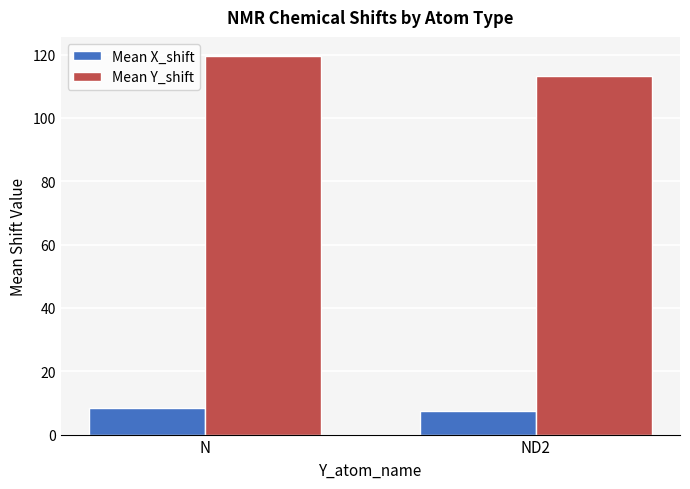

How many categories are shown in the chart?

2